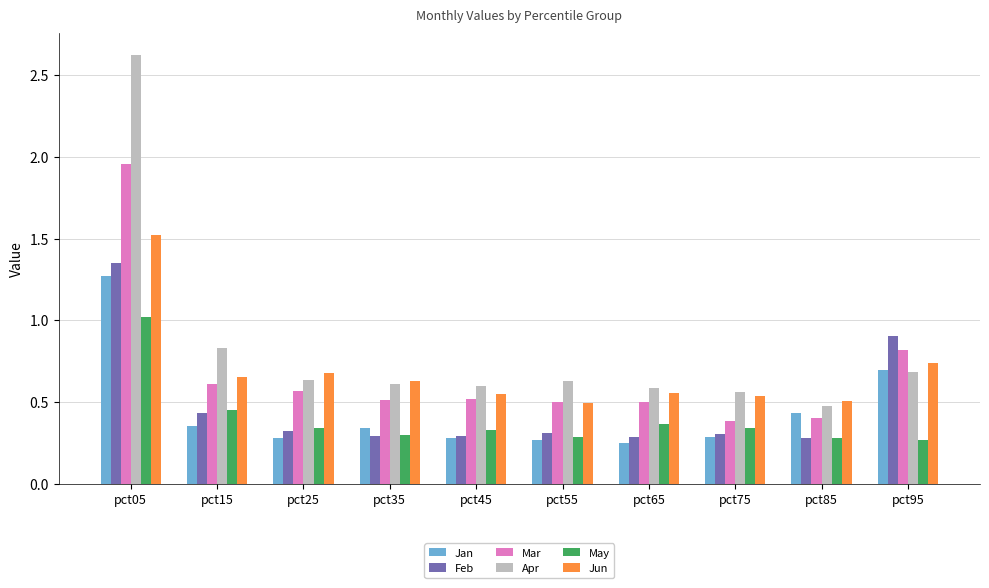

The Jan series shows 0.4 at pct15. True or false?

True